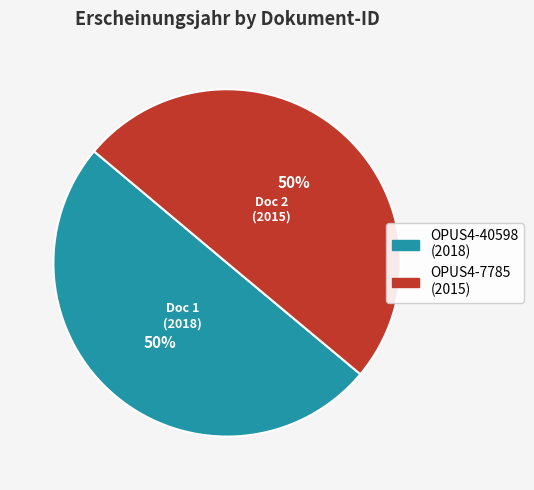

To the nearest percent, what is the average slice percentage?

50%